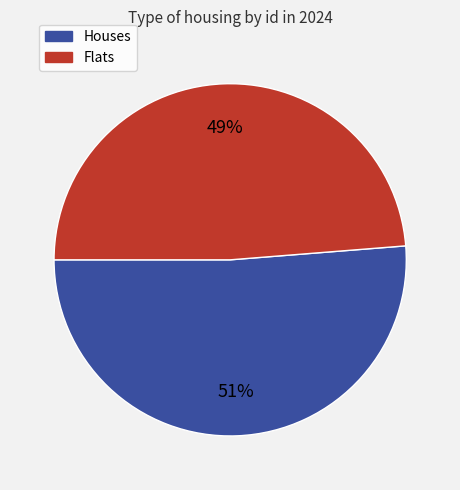

To the nearest percent, what percentage of the pie is Flats?

49%